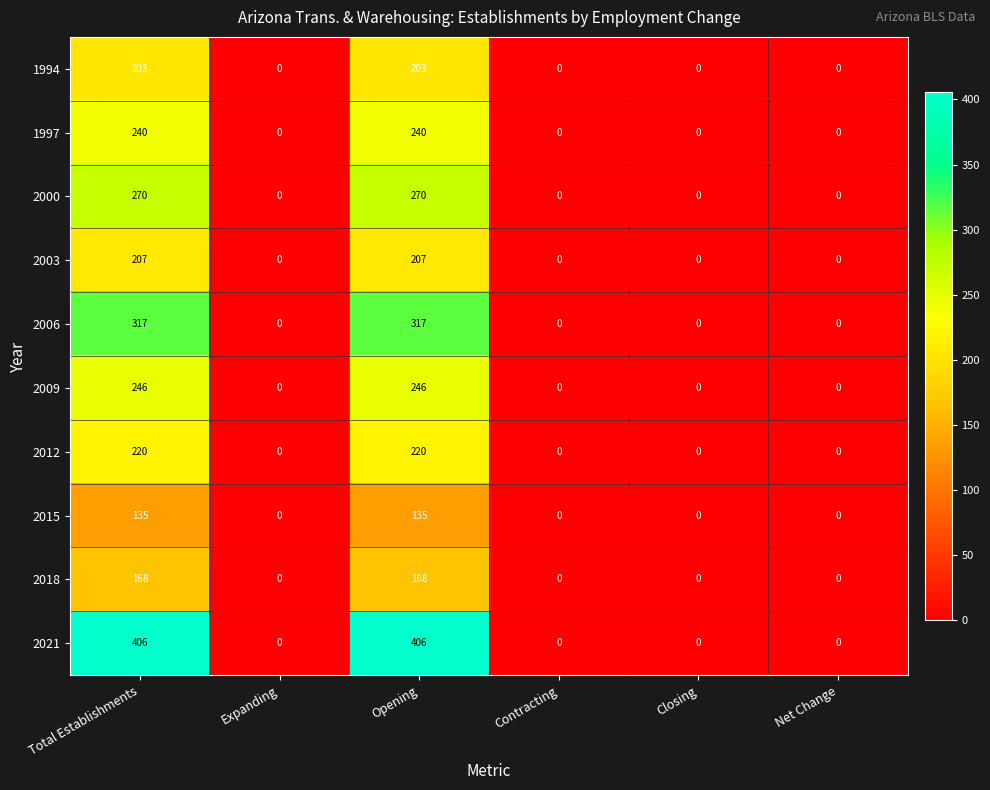

Which series has the largest total across all categories?

2021